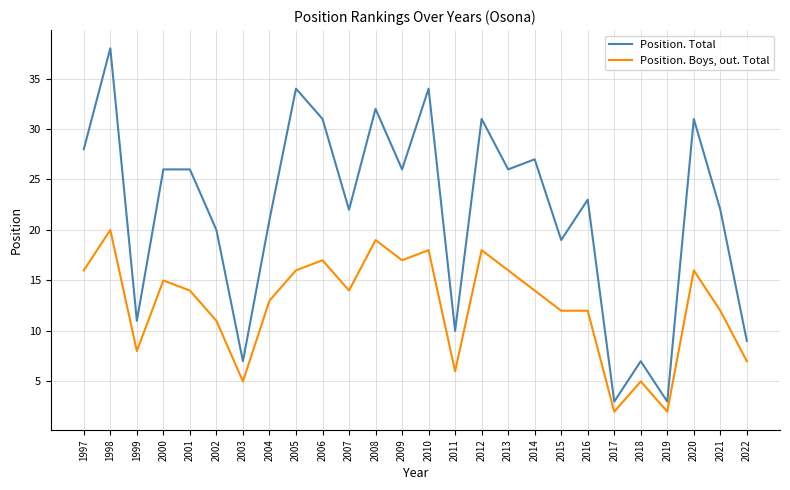

Reading left to right, transcribe all the data shown in this chart.

Position. Total: 1997=28	1998=38	1999=11	2000=26	2001=26	2002=20	2003=7	2004=21	2005=34	2006=31	2007=22	2008=32	2009=26	2010=34	2011=10	2012=31	2013=26	2014=27	2015=19	2016=23	2017=3	2018=7	2019=3	2020=31	2021=22	2022=9
Position. Boys, out. Total: 1997=16	1998=20	1999=8	2000=15	2001=14	2002=11	2003=5	2004=13	2005=16	2006=17	2007=14	2008=19	2009=17	2010=18	2011=6	2012=18	2013=16	2014=14	2015=12	2016=12	2017=2	2018=5	2019=2	2020=16	2021=12	2022=7